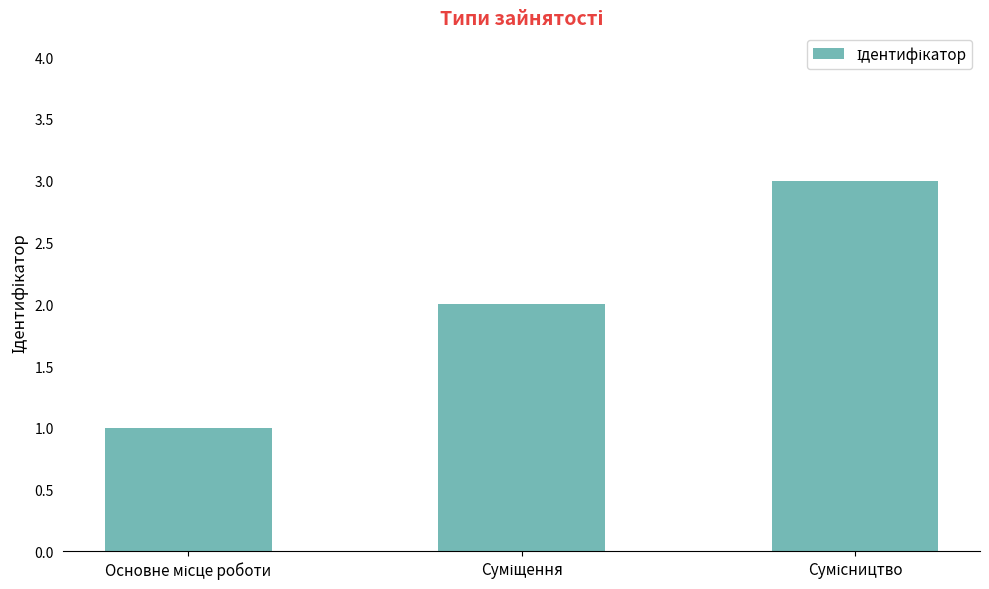

What is the sum of all values?

6